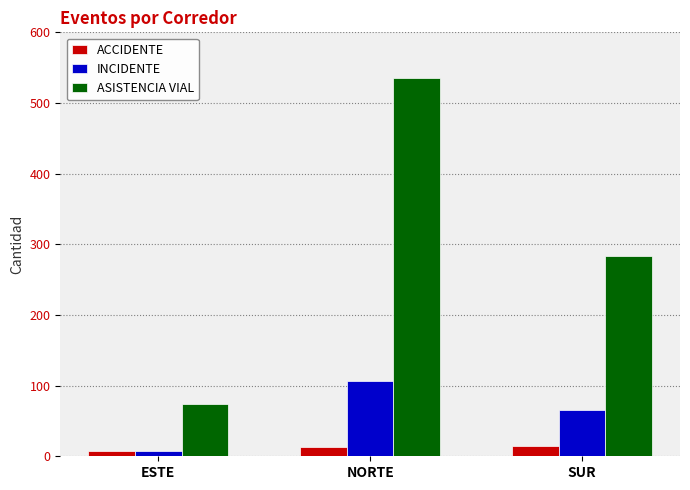

Which series has the largest total across all categories?

ASISTENCIA VIAL